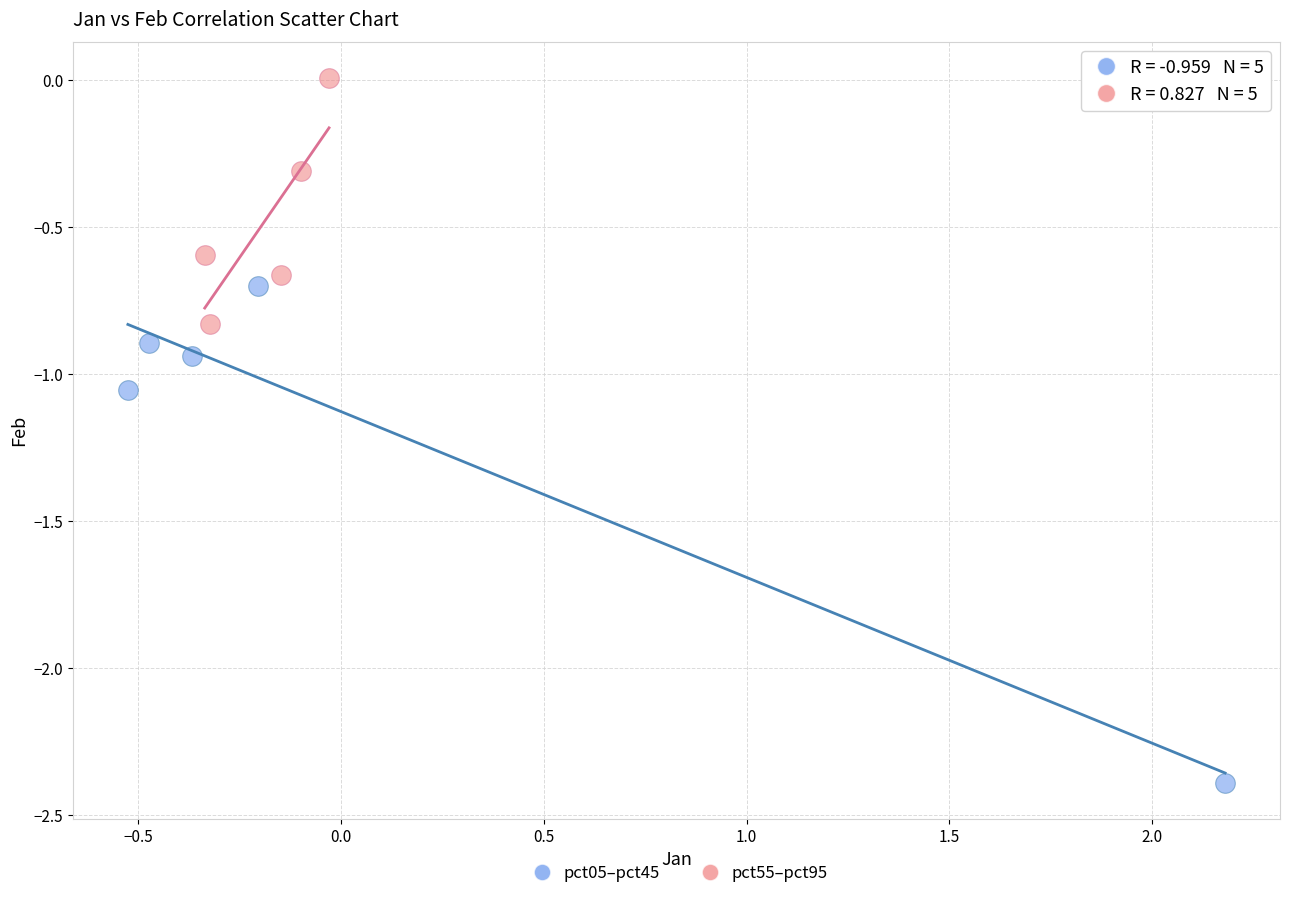

Which series has the largest Y range (max minus min)?

pct05–pct45